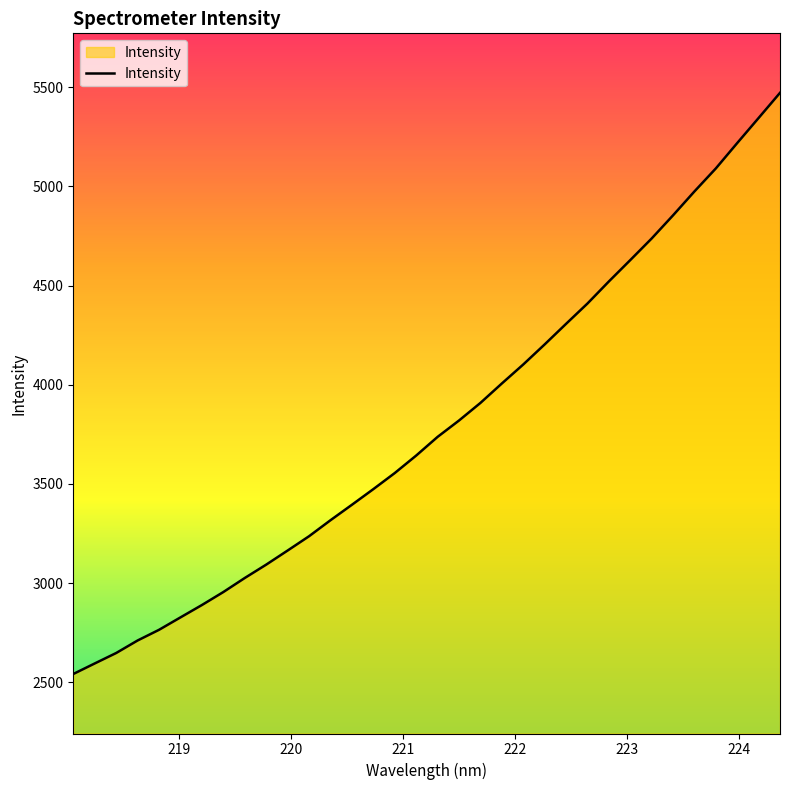

What is the greatest value displayed?

5471.6